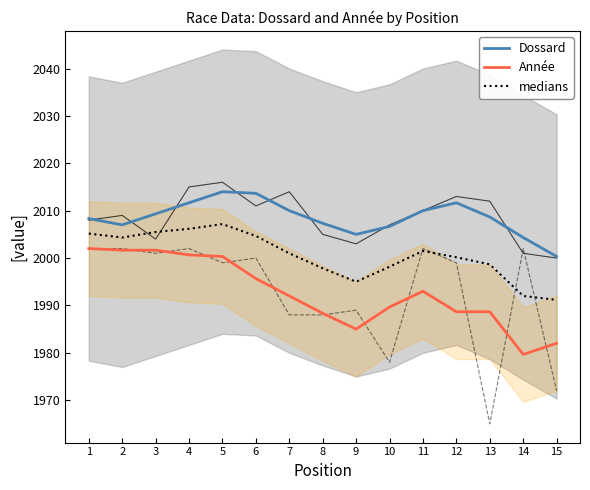

Which label corresponds to the largest value in the chart?

5